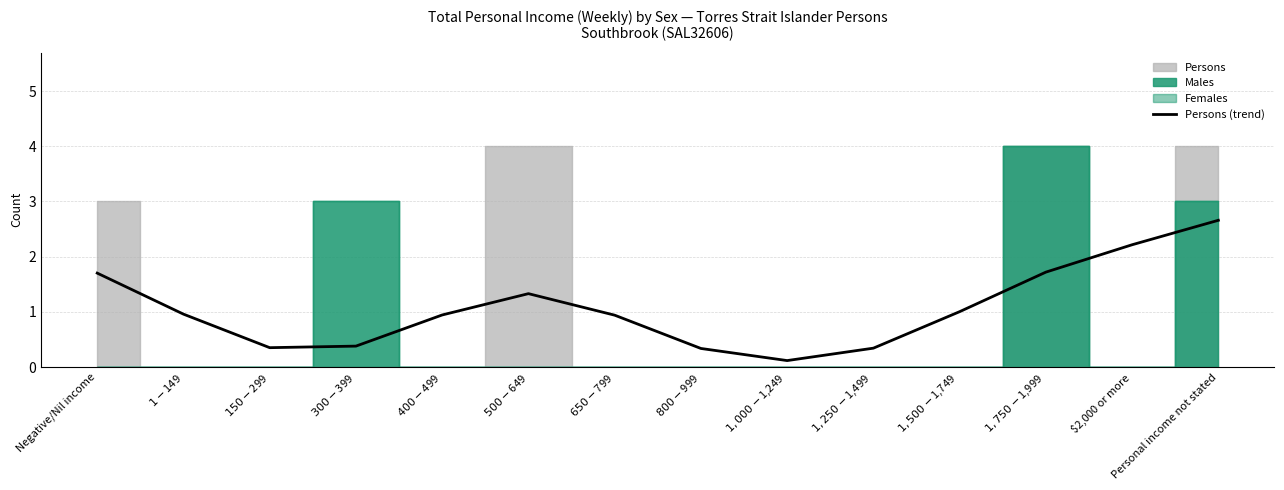

Reading left to right, what are all the values shown in this chart?

Negative/Nil income=1.7	$1-$149=1.0	$150-$299=0.4	$300-$399=0.4	$400-$499=0.9	$500-$649=1.3	$650-$799=0.9	$800-$999=0.3	$1,000-$1,249=0.1	$1,250-$1,499=0.3	$1,500-$1,749=1.0	$1,750-$1,999=1.7	$2,000 or more=2.2	Personal income not stated=2.7